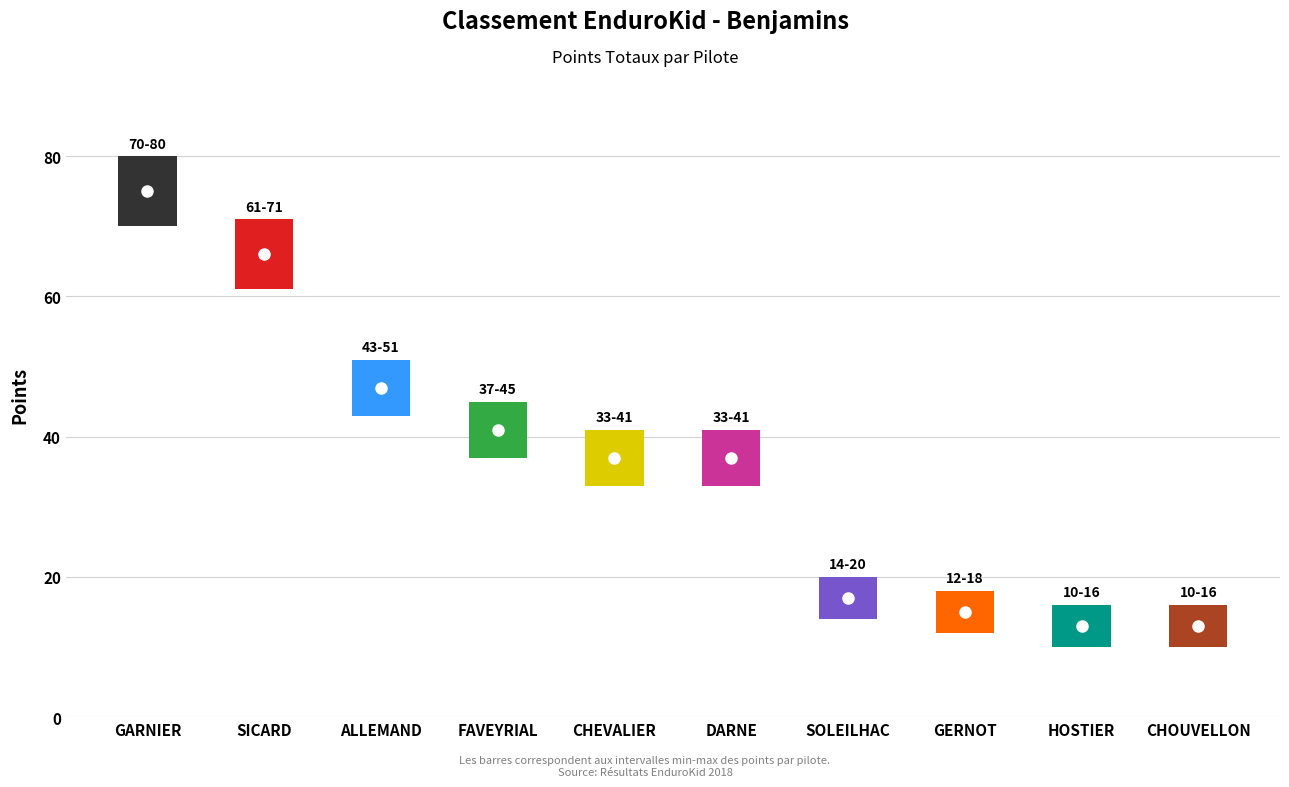

Where is the data nearest to the value 44?

ALLEMAND